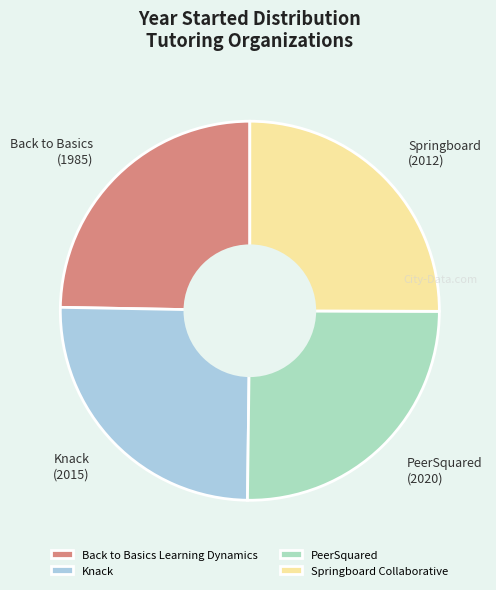

What is the ratio of the value at PeerSquared to the value at Springboard Collaborative?

1.0